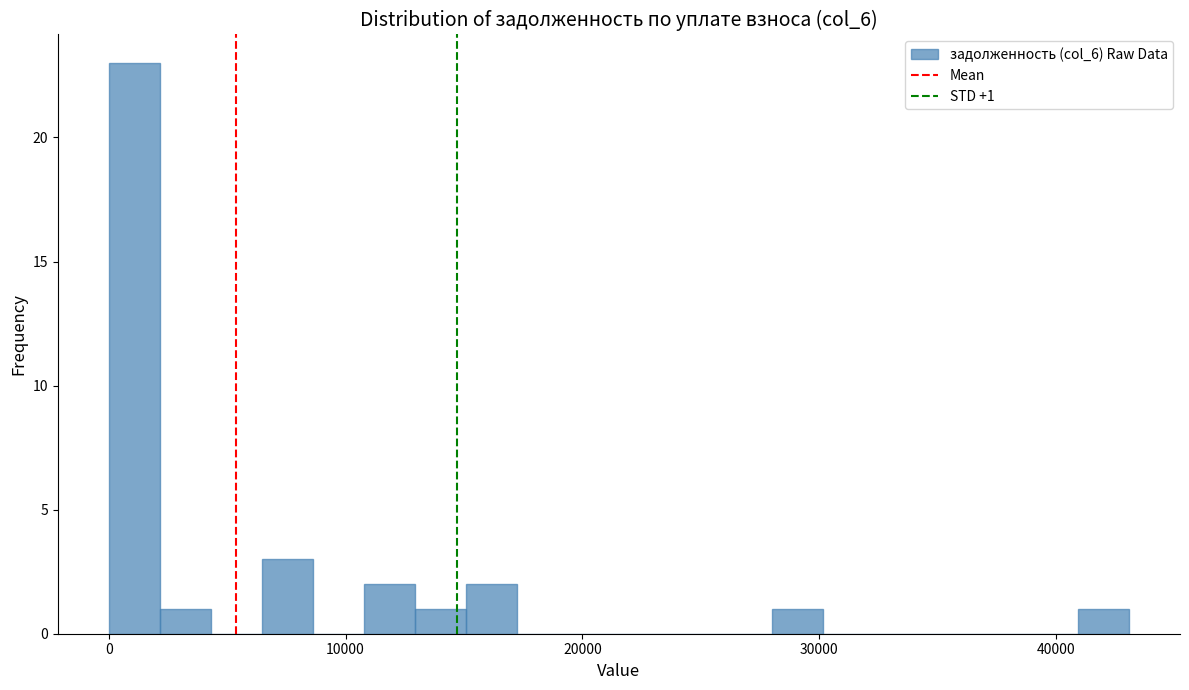

Read against the x-axis, roughly where is the centre of the tallest bar?

1000